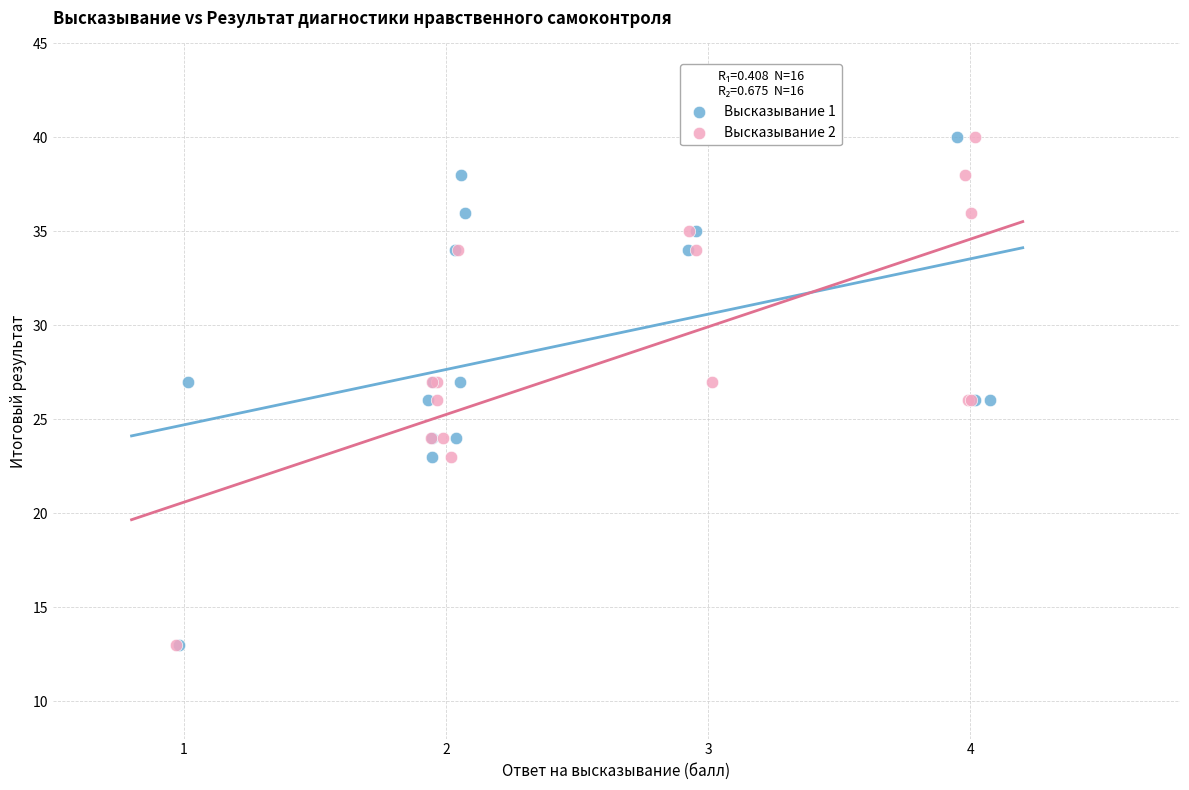

What are all the series names shown in the legend?

Высказывание 1, Высказывание 2